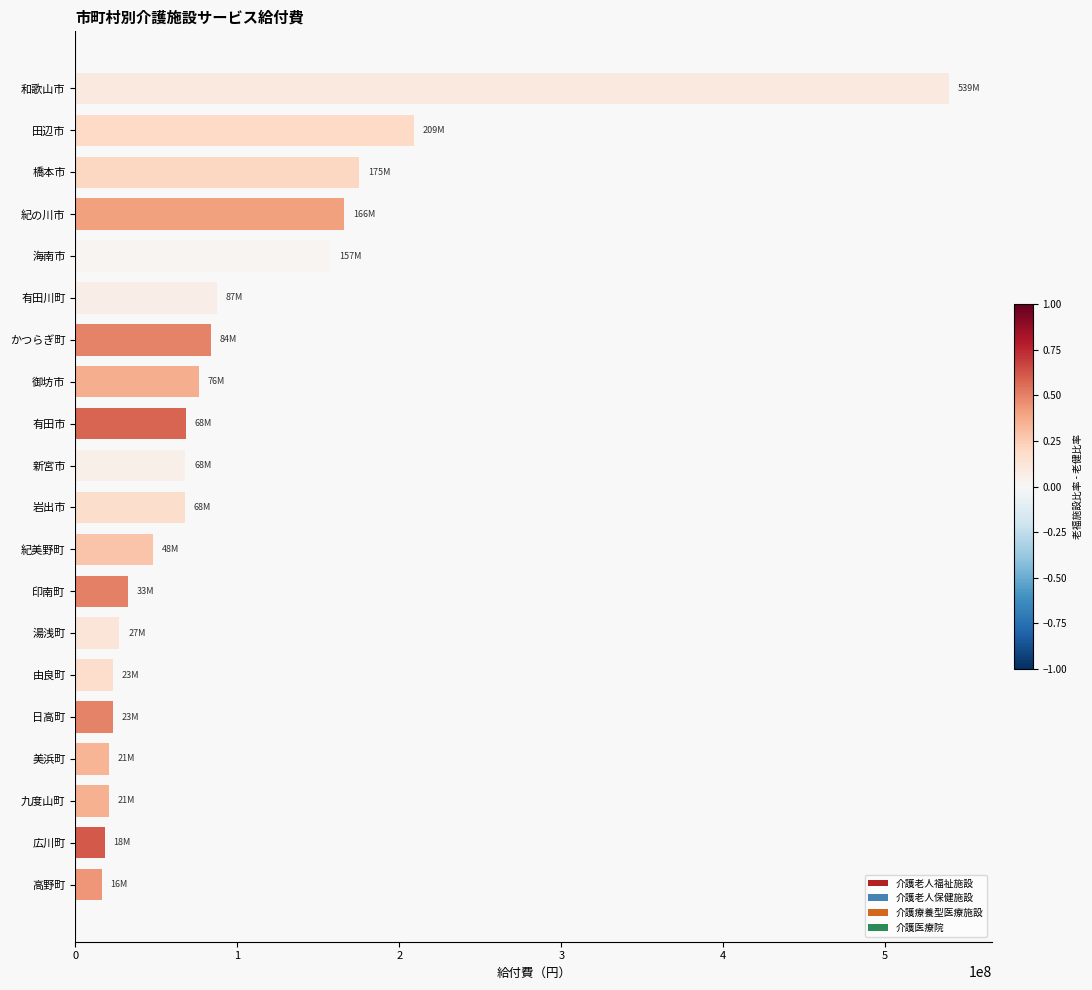

Approximately how many times larger is the value at 紀の川市 compared to かつらぎ町?

2.0